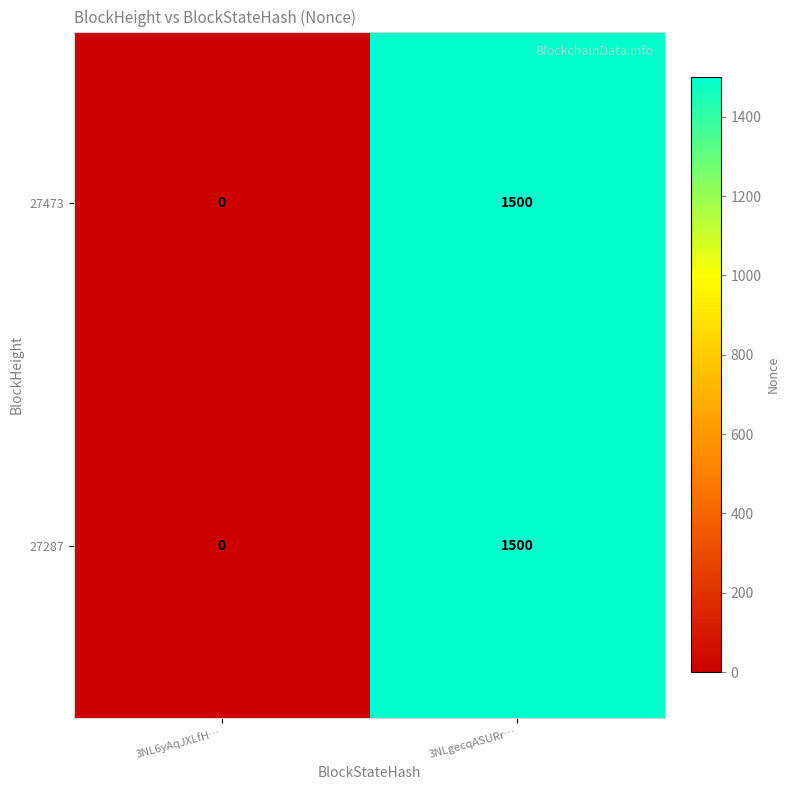

The 27473 series shows 1500 at 3NLgecqASURr…. True or false?

True